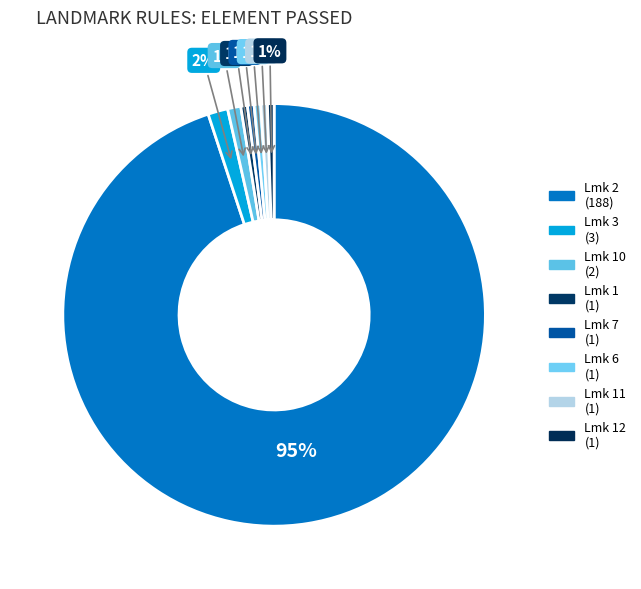

Count the number of slices in the pie.

8